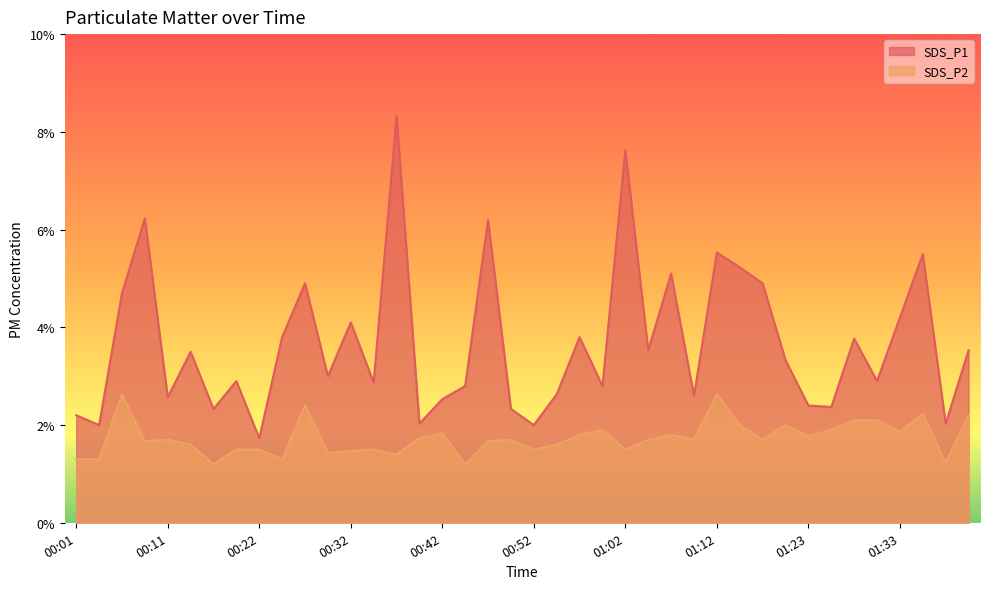

Does the chart display data point markers on the line(s)?

No